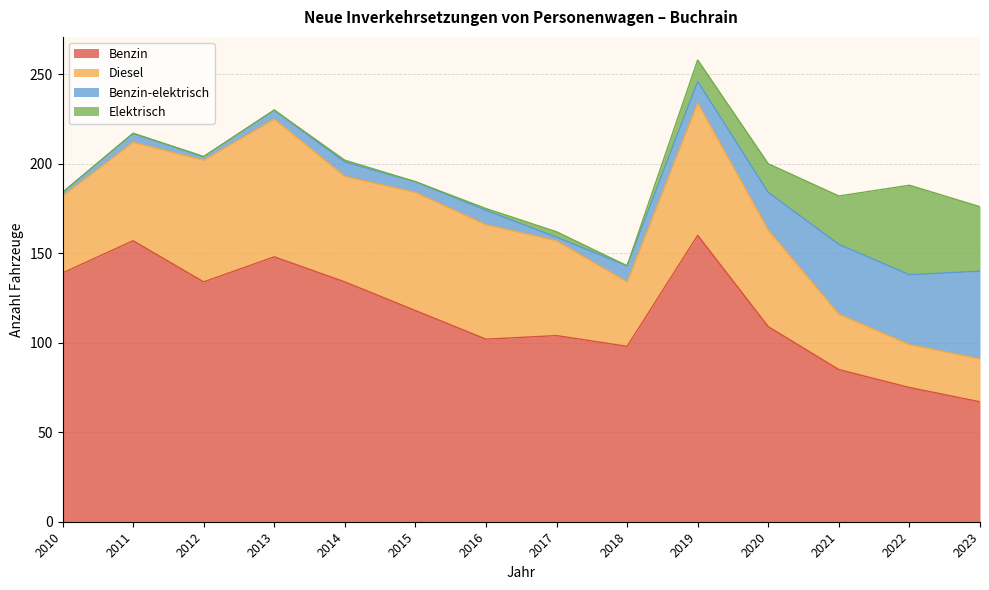

What is the approximate value of Benzin at 2012, to the nearest 5?

135